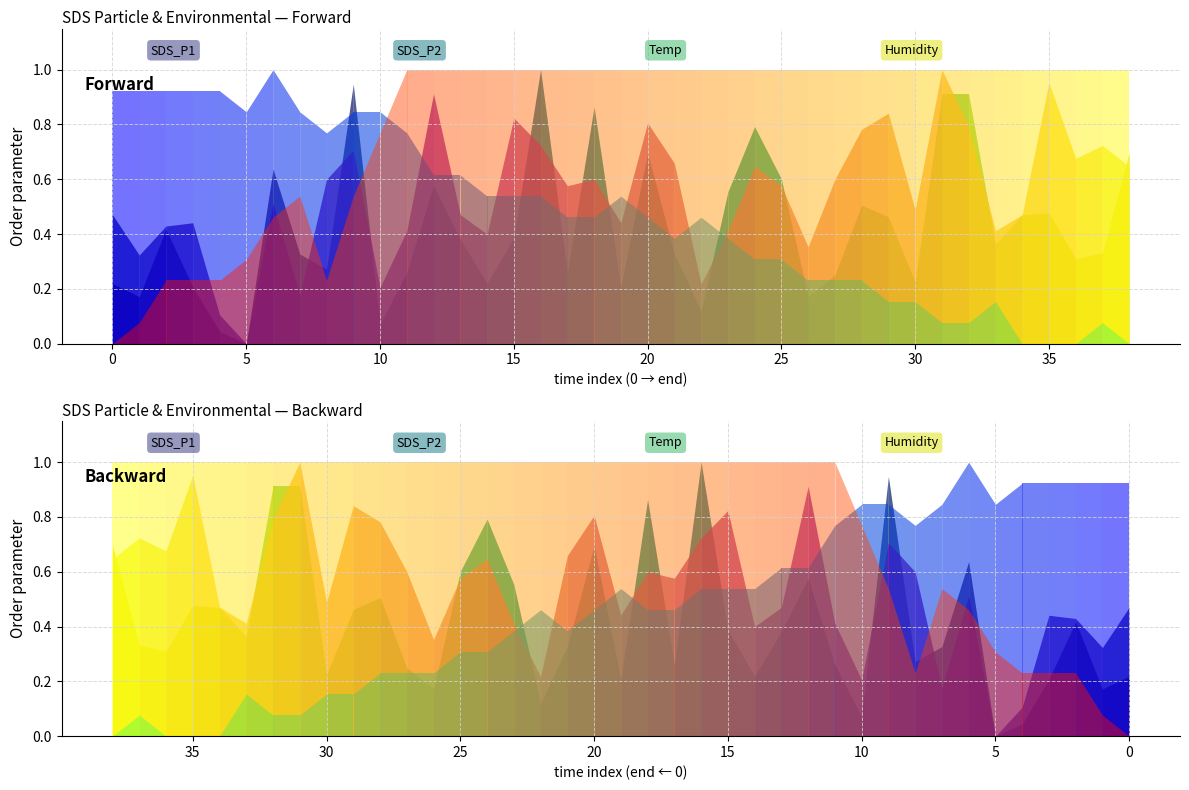

True or false: Humidity has more than 0 points higher than both neighbors.

True